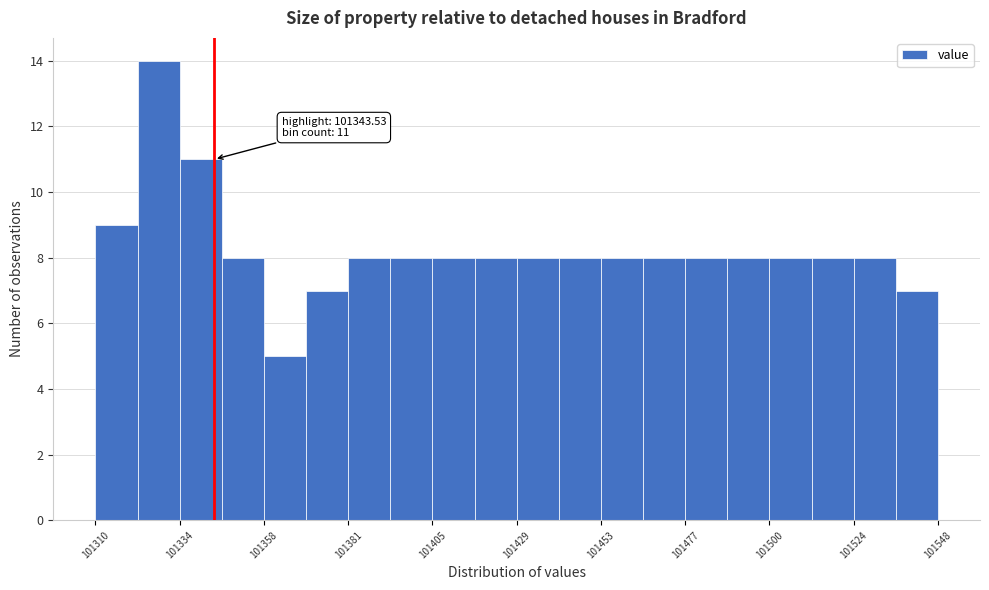

Read against the x-axis, roughly where is the centre of the tallest bar?

101330